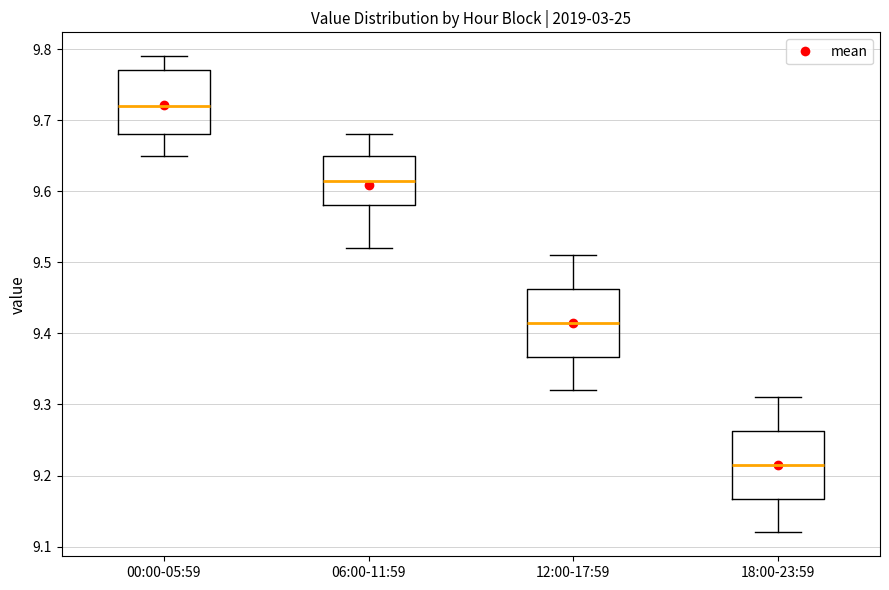

Reading left to right, transcribe this box plot: for each box, give where its median line is, the range the box spans, and where its two whiskers end, as read against the y-axis. The values are not printed on the chart, so give them approximately, as read against the axis.

00:00-05:59: median 9.72, box 9.68 to 9.77, whiskers 9.65 to 9.79
06:00-11:59: median 9.62, box 9.58 to 9.65, whiskers 9.52 to 9.68
12:00-17:59: median 9.42, box 9.37 to 9.46, whiskers 9.32 to 9.51
18:00-23:59: median 9.22, box 9.17 to 9.26, whiskers 9.12 to 9.31